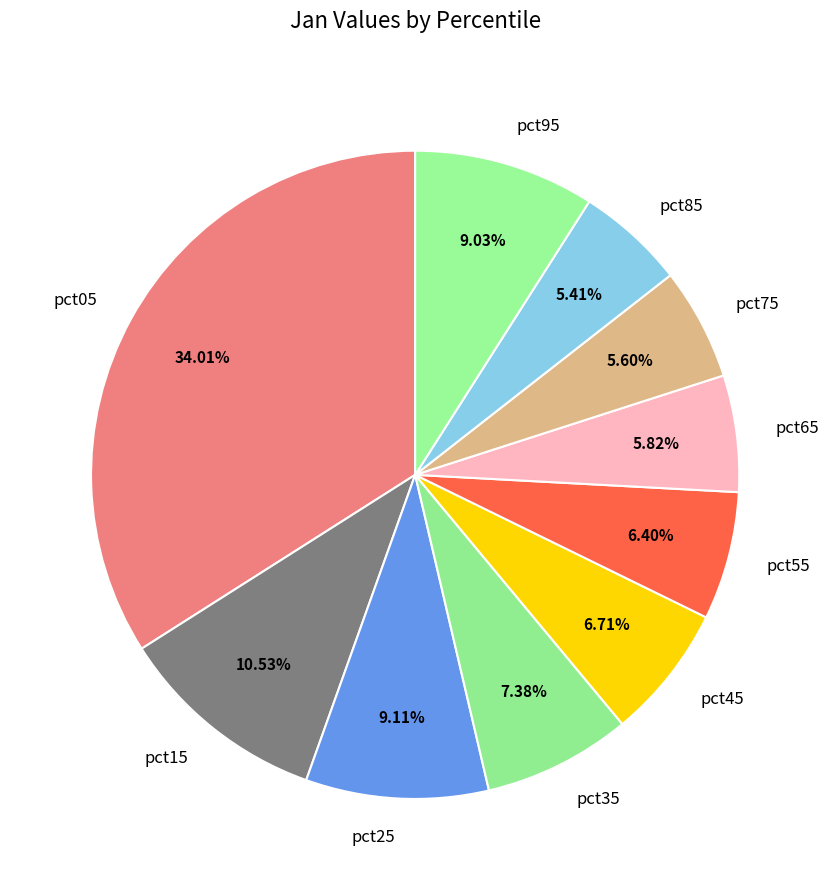

Is the sum of pct75 and pct55 greater than half?

No